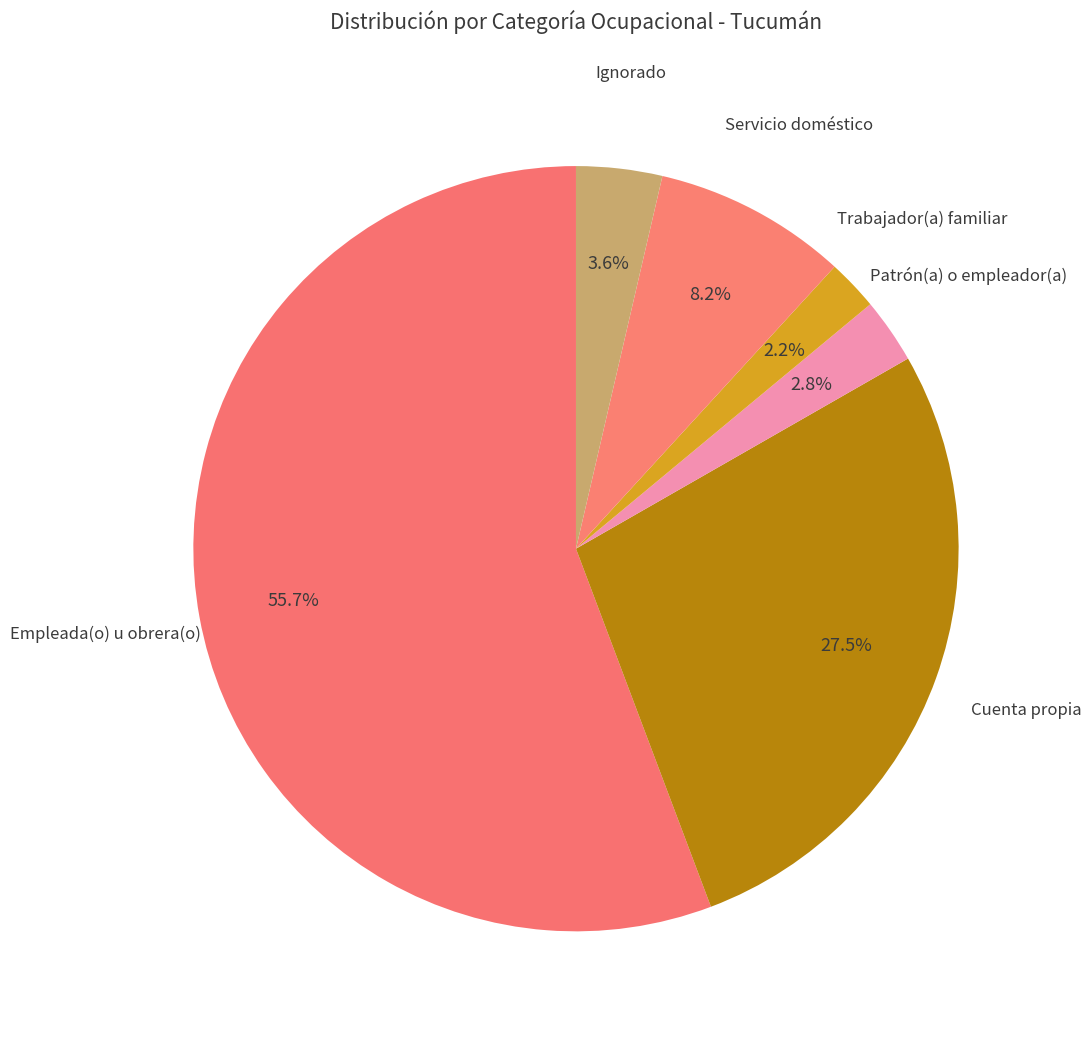

How many slices are in this pie chart?

6